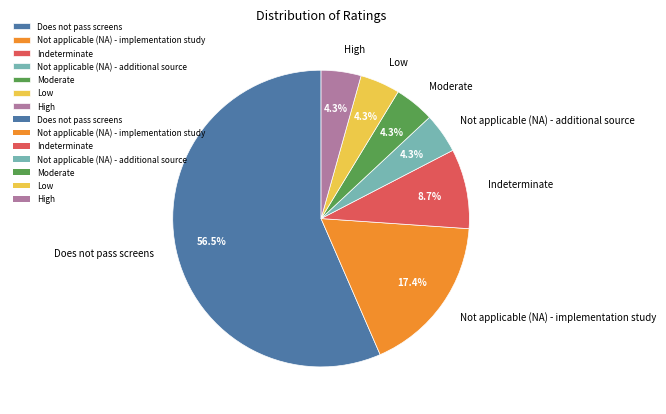

Is it true that Not applicable (NA) - implementation study is 5% of the pie?

False